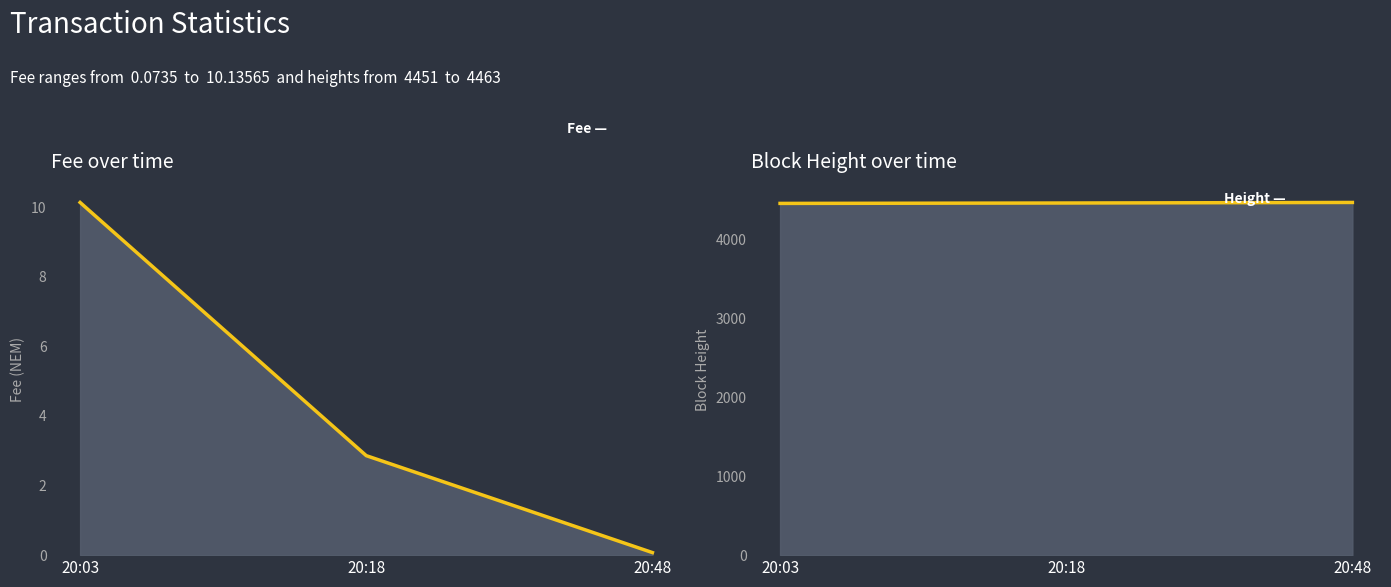

Is the value of Fee (line) at 20:03 greater than the value of Height (line) at 20:03?

No